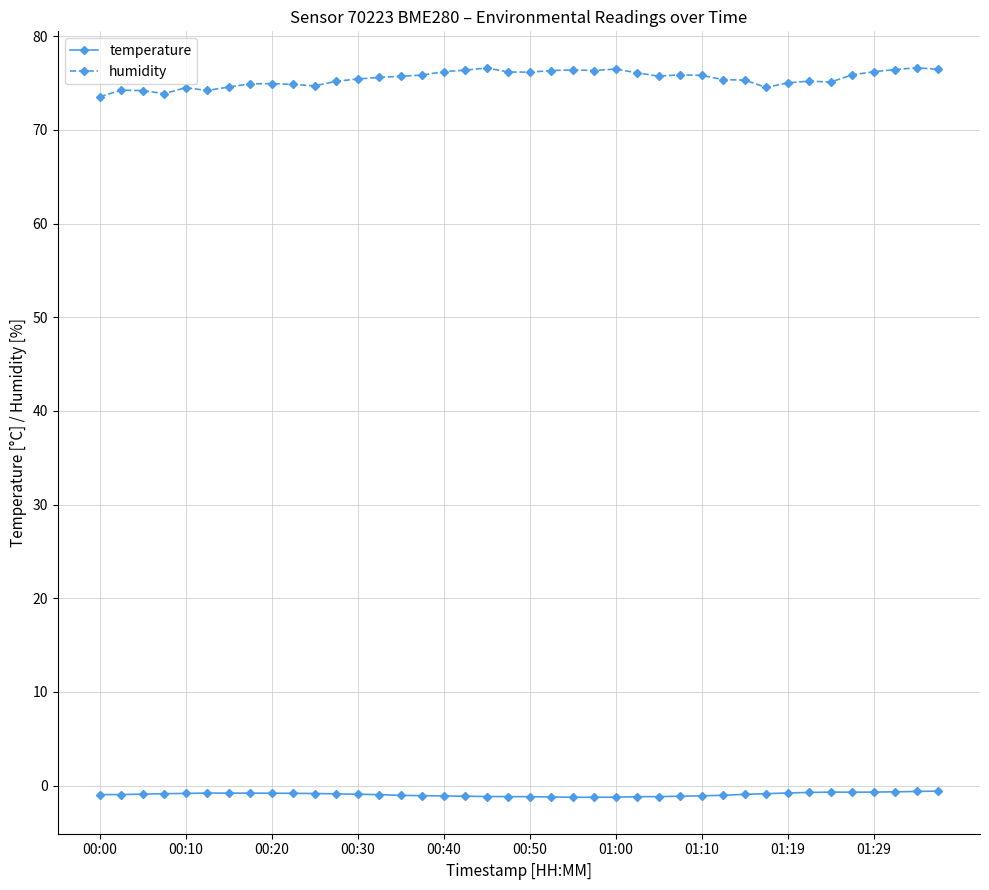

List the series in order of their overall mean, lowest first.

temperature, humidity